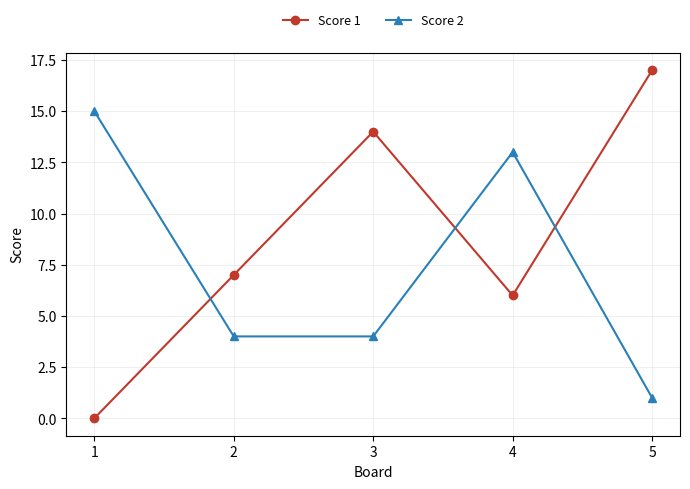

How many lines are shown in the chart?

2